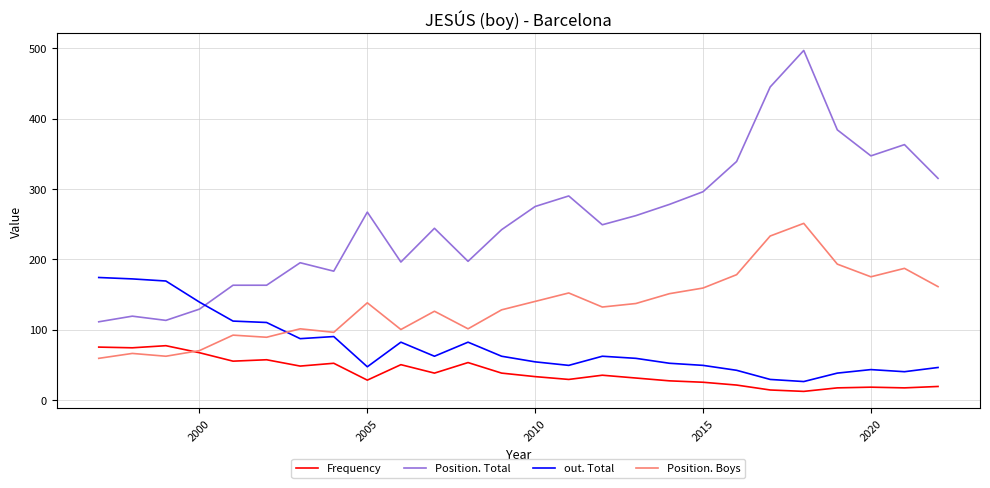

Which series has the largest range (max minus min)?

Position. Total